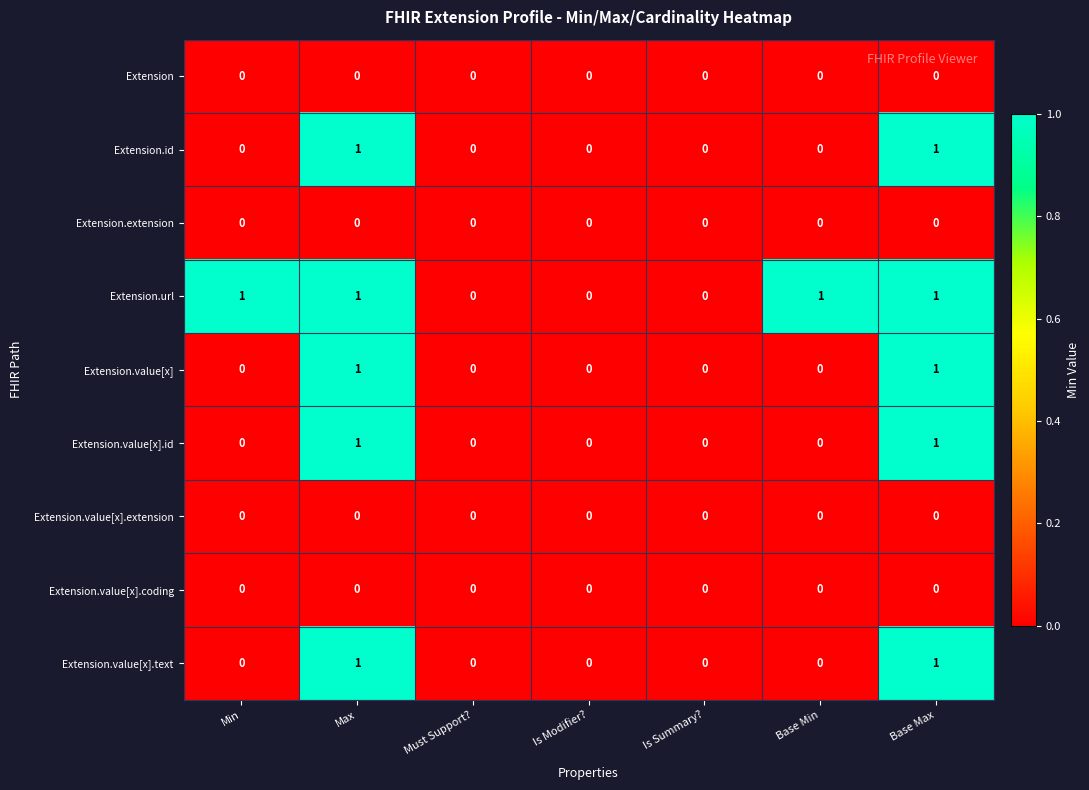

The value of Extension.value[x].text at Max is 1. True or false?

True